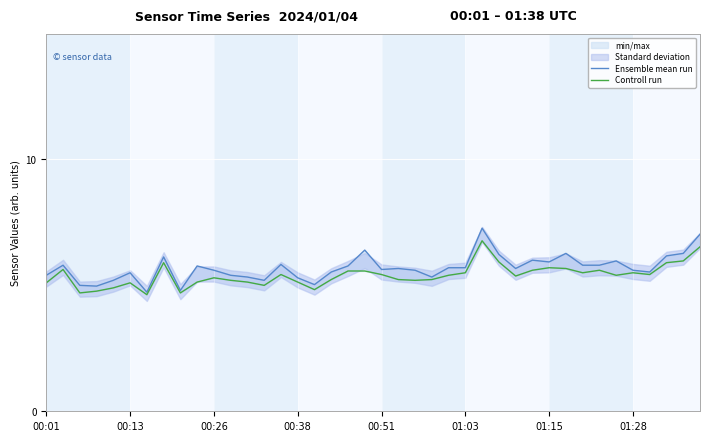

At how many categories does at least one series exceed 4?

40